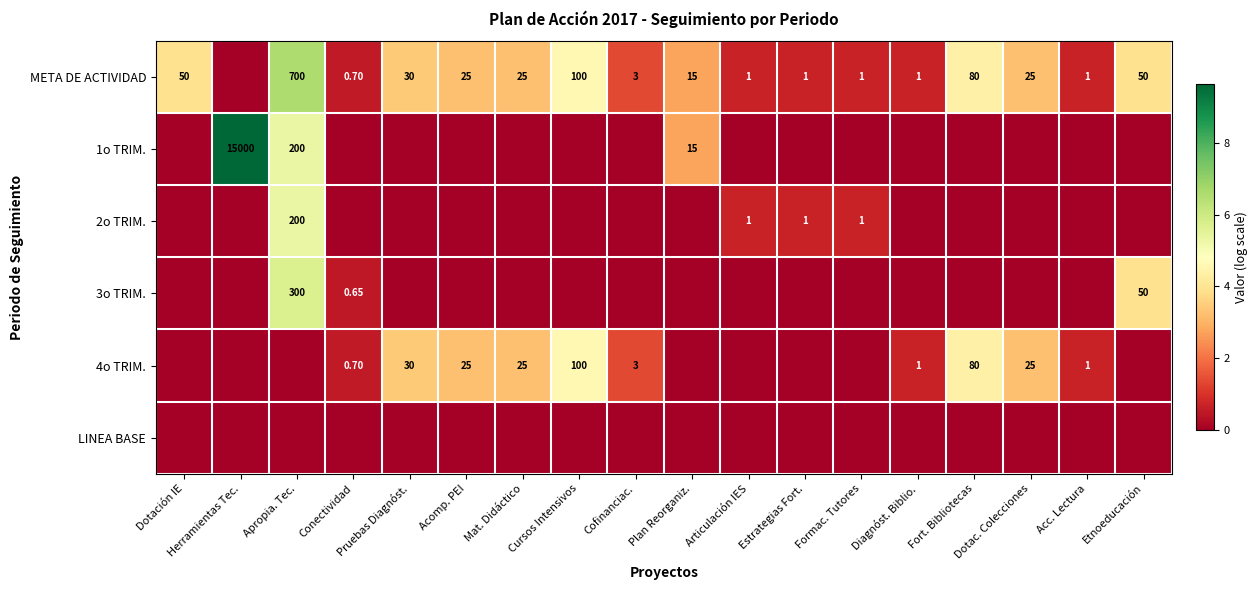

The value of 4o TRIM. at Cofinanciac. is 2.0. True or false?

False